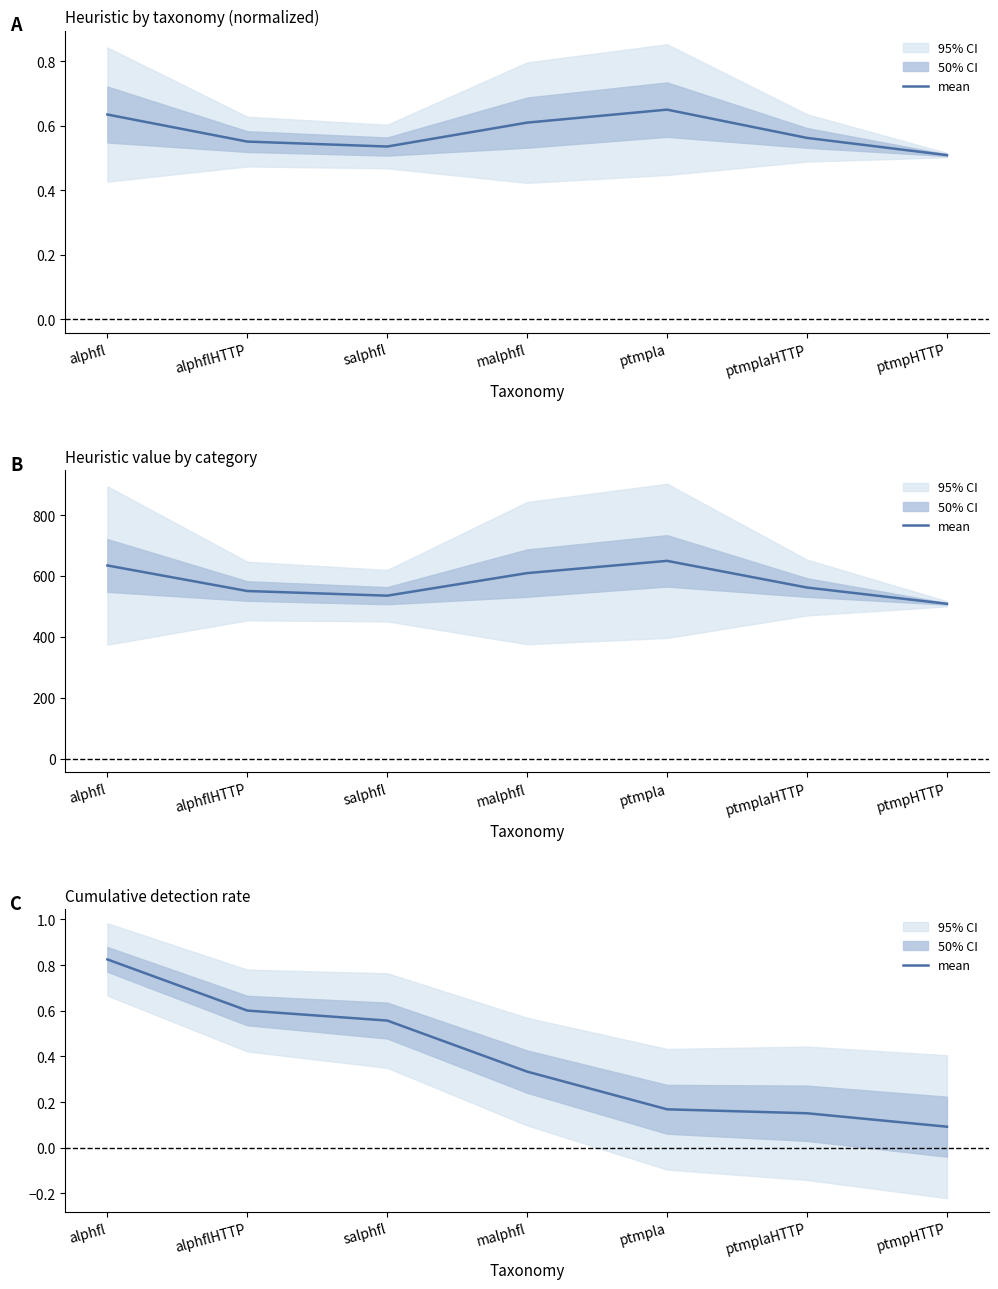

What is the average value?

0.4